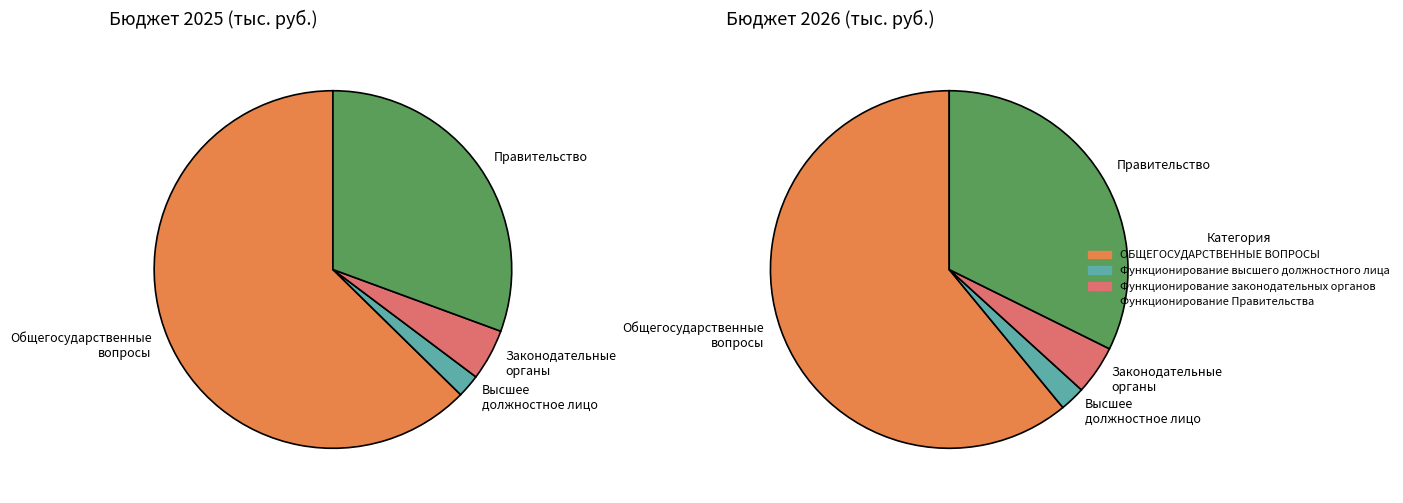

To the nearest percent, what is the difference between the largest and smallest slice percentages?

61%